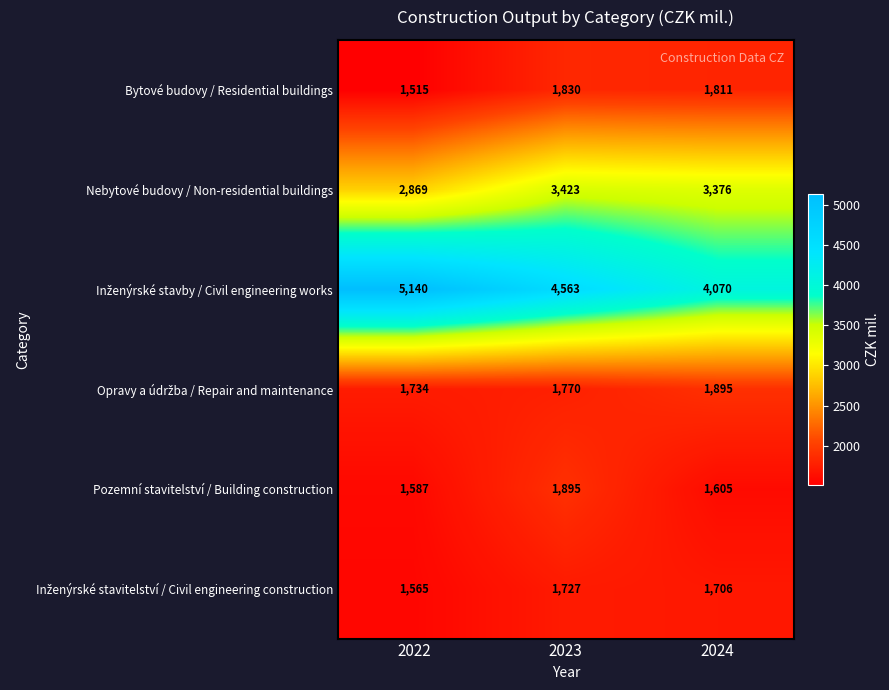

The value of Bytové budovy / Residential buildings at 2024 is 388. True or false?

False